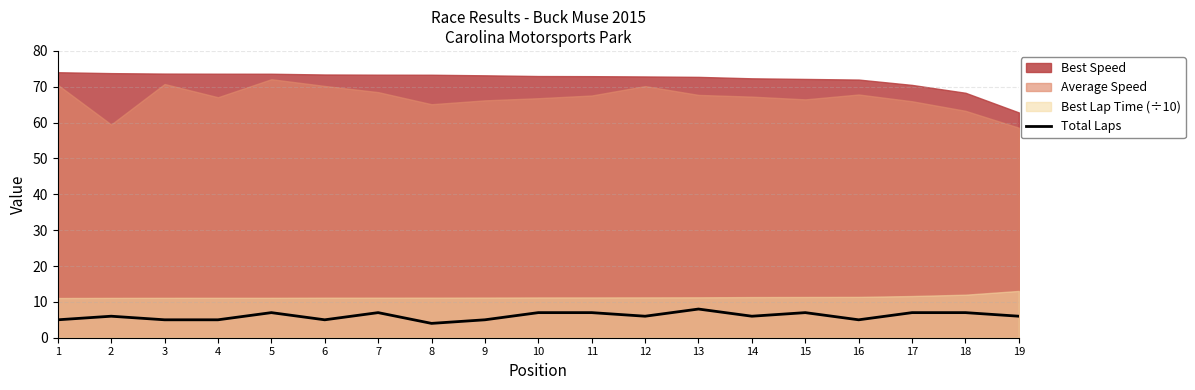

Does the chart have visible grid lines?

Yes